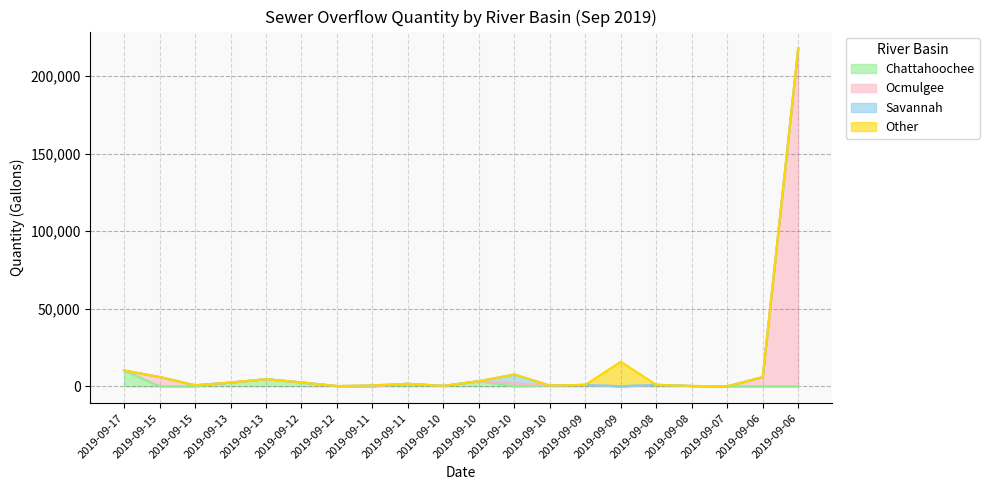

True or false: Chattahoochee and Ocmulgee cross at least once.

False